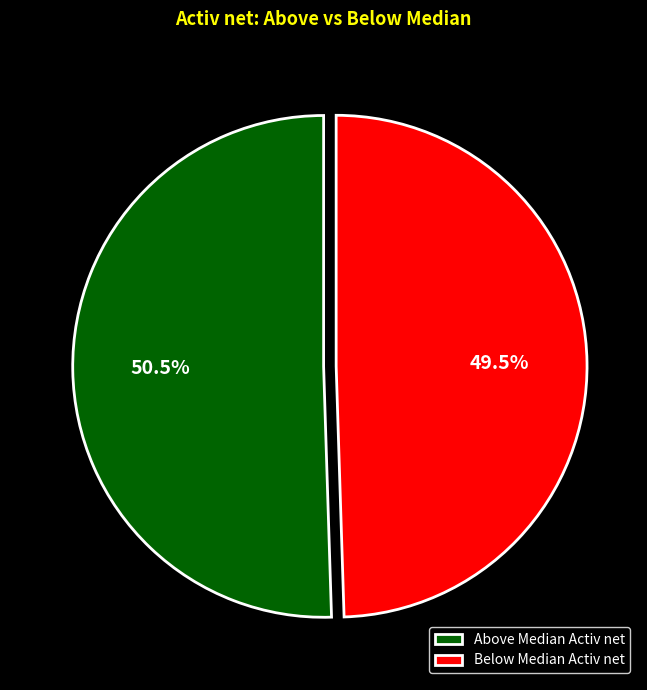

Is there any slice that represents more than half of the pie?

Yes